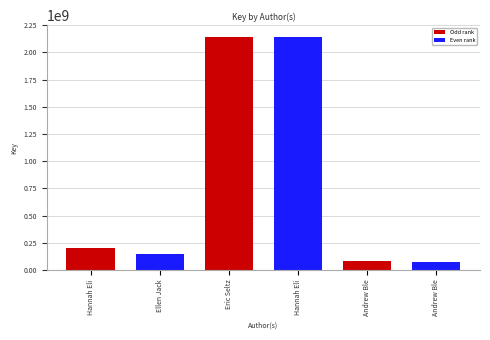

Does the chart contain any negative values?

No